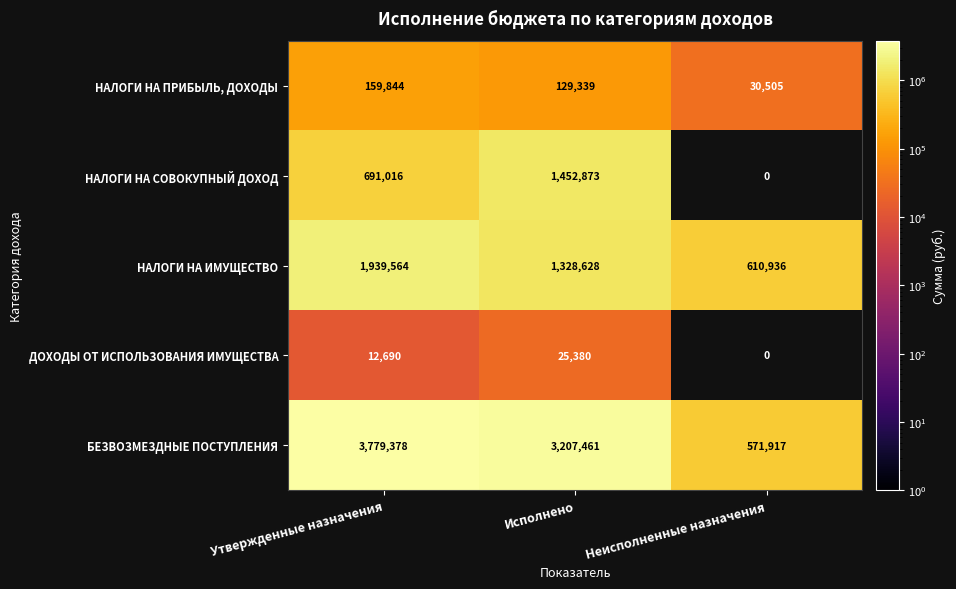

Which series has the widest spread of values?

БЕЗВОЗМЕЗДНЫЕ ПОСТУПЛЕНИЯ